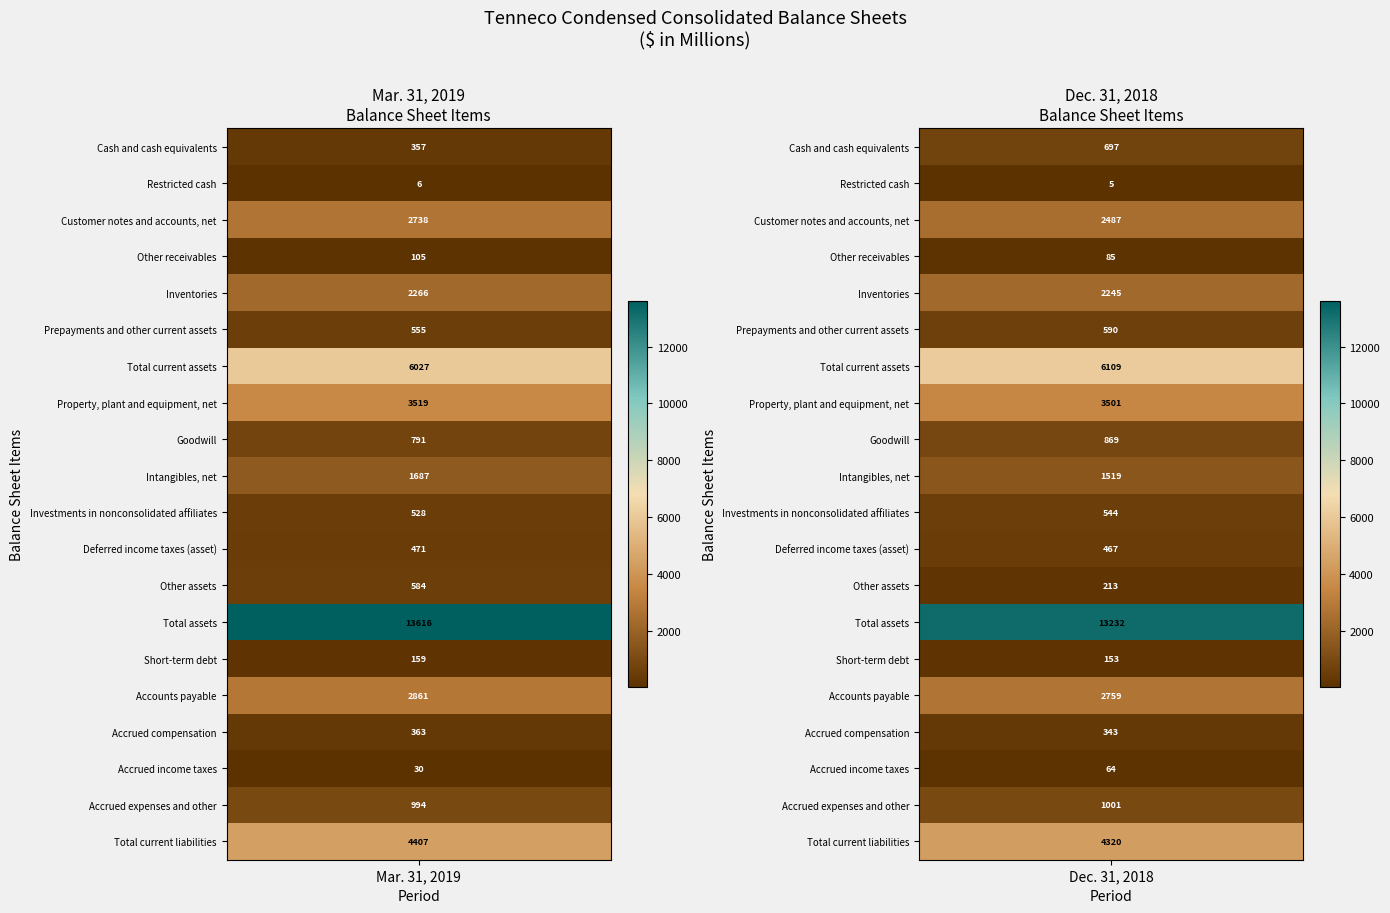

The value of Dec. 31, 2018 at 2 is 3597. True or false?

False